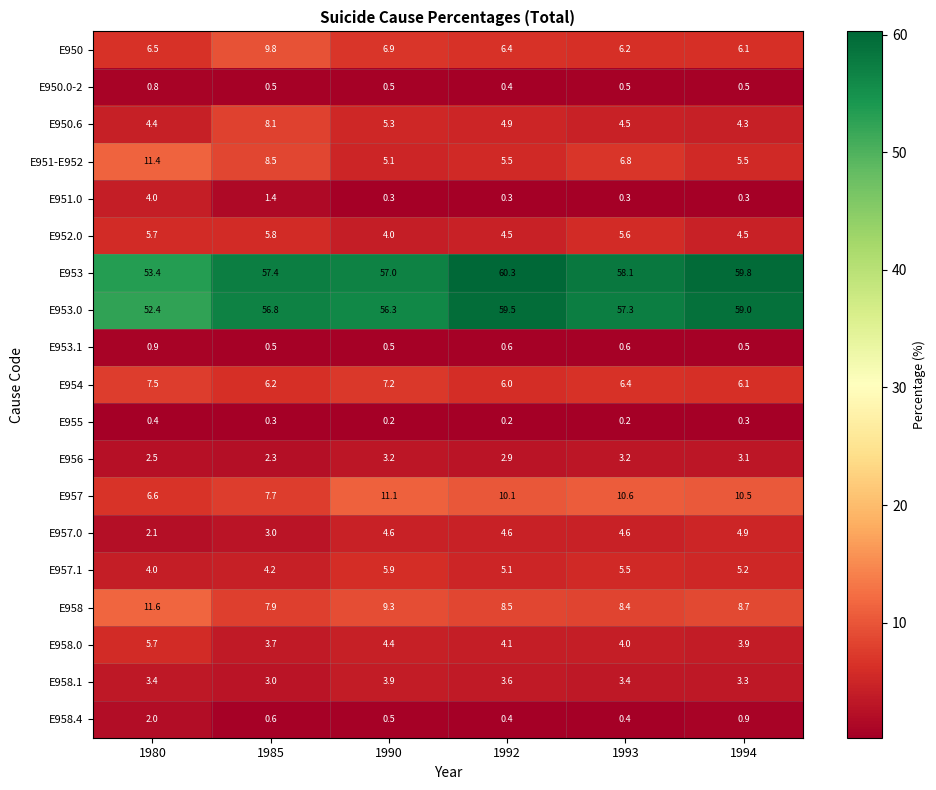

At which category is the sum across all series the highest?

1992